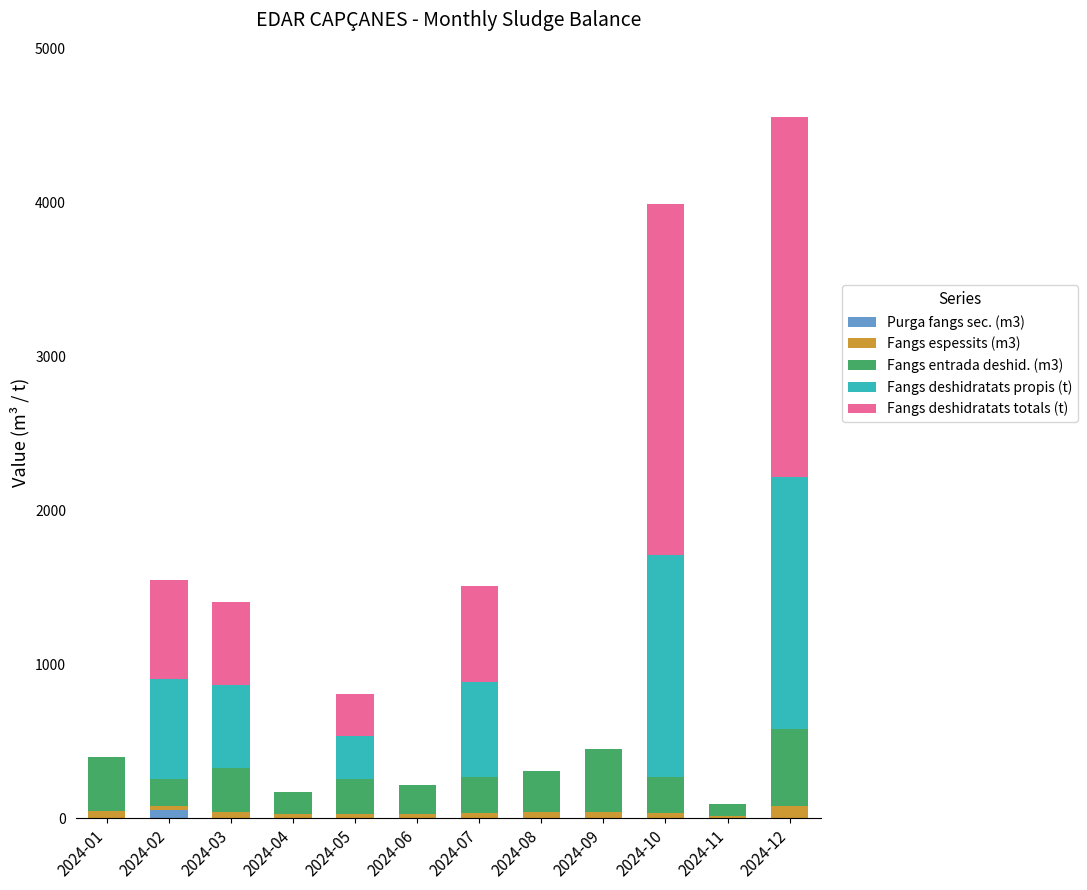

What is the sum of all Purga fangs sec. (m3) values?

52.0